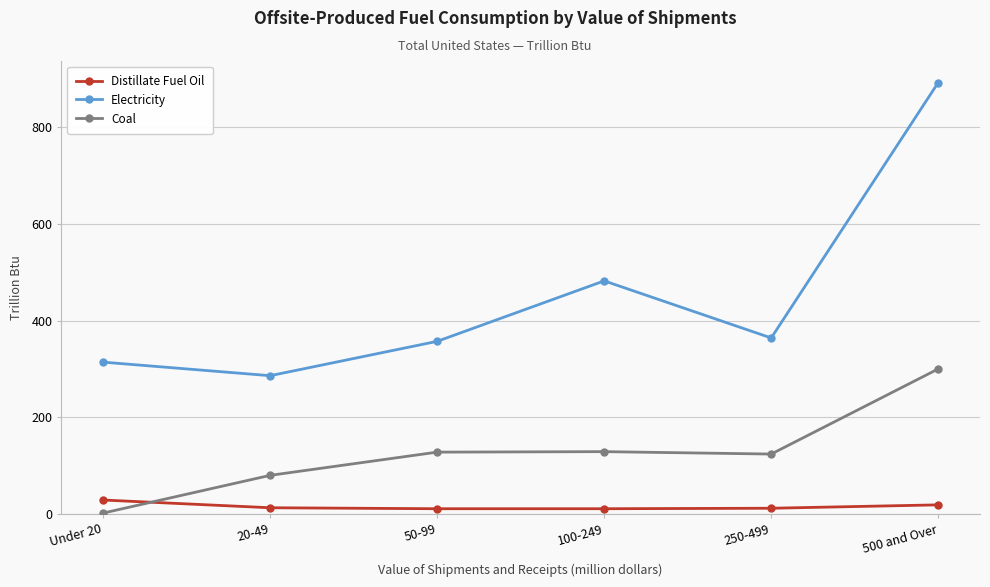

Does the chart have visible grid lines?

Yes